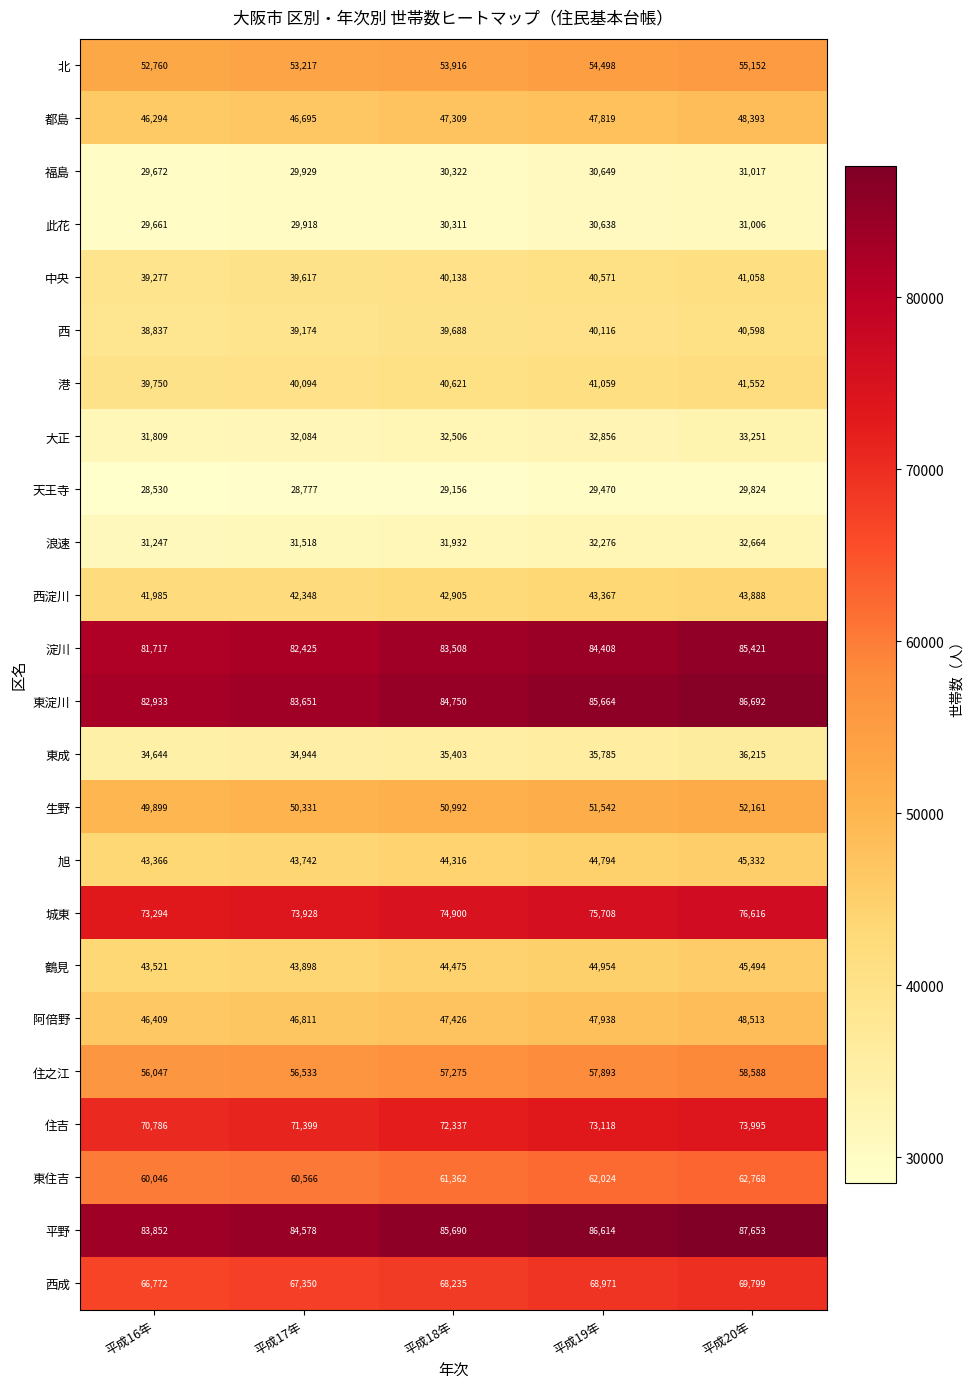

How many data points in 旭 are less than 44316?

2